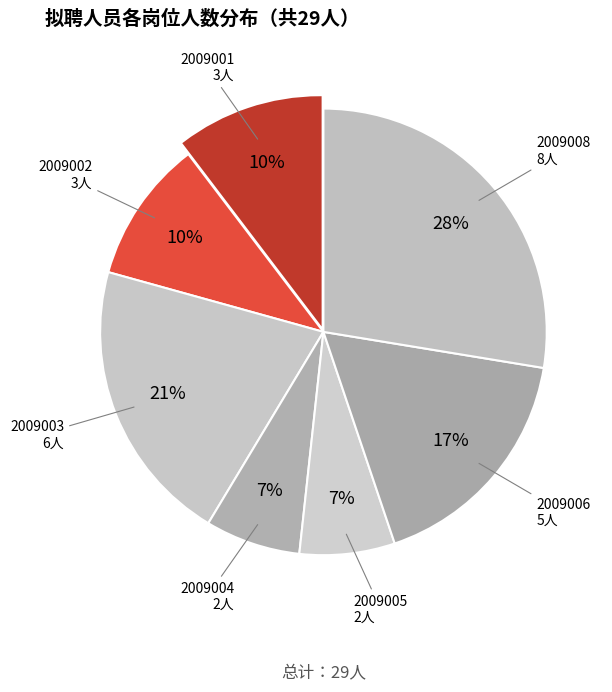

How many slices are in this pie chart?

7